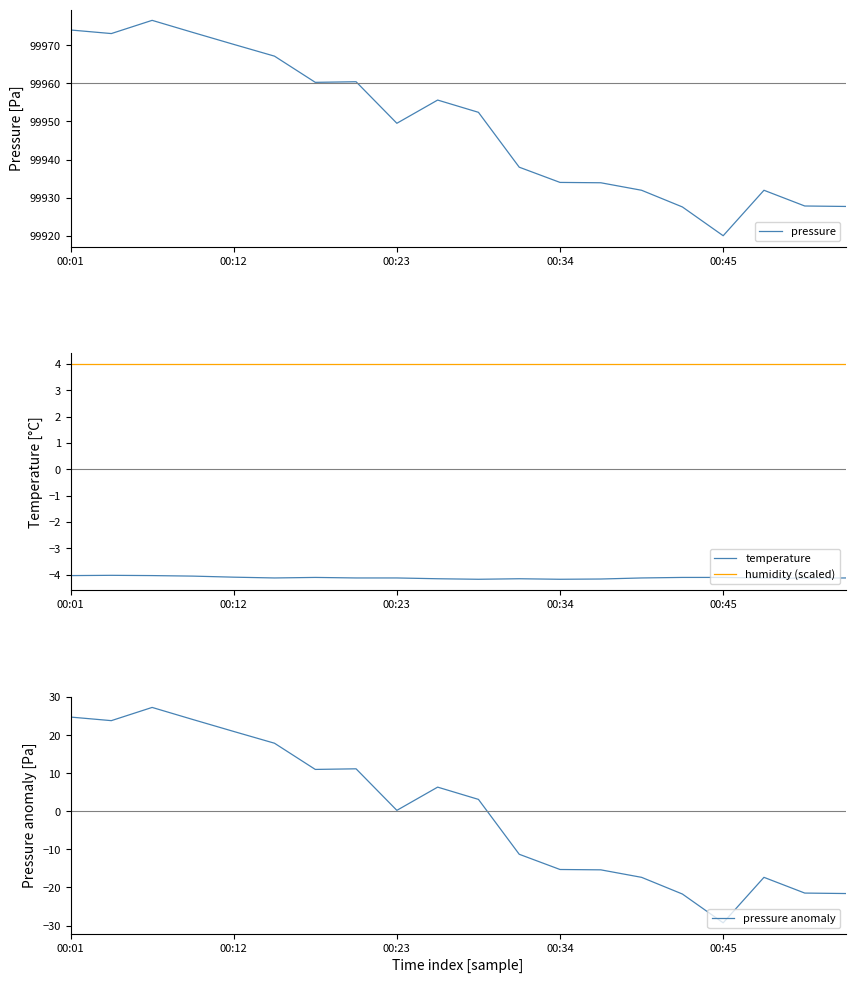

Reading left to right, what are all the values shown in this chart?

pressure: 99974.0	99973.1	99976.6	99973.4	99970.2	99967.2	99960.3	99960.4	99949.5	99955.6	99952.4	99938.0	99934.0	99933.9	99931.9	99927.6	99920.0	99931.9	99927.8	99927.7
temperature: -4.0	-4.0	-4.0	-4.1	-4.1	-4.1	-4.1	-4.1	-4.1	-4.2	-4.2	-4.2	-4.2	-4.2	-4.1	-4.1	-4.1	-4.1	-4.1	-4.1
humidity (scaled): 4.0	4.0	4.0	4.0	4.0	4.0	4.0	4.0	4.0	4.0	4.0	4.0	4.0	4.0	4.0	4.0	4.0	4.0	4.0	4.0
pressure anomaly: 24.7	23.8	27.3	24.1	21.0	17.9	11.0	11.2	0.2	6.3	3.1	-11.3	-15.3	-15.4	-17.3	-21.7	-29.3	-17.3	-21.5	-21.6